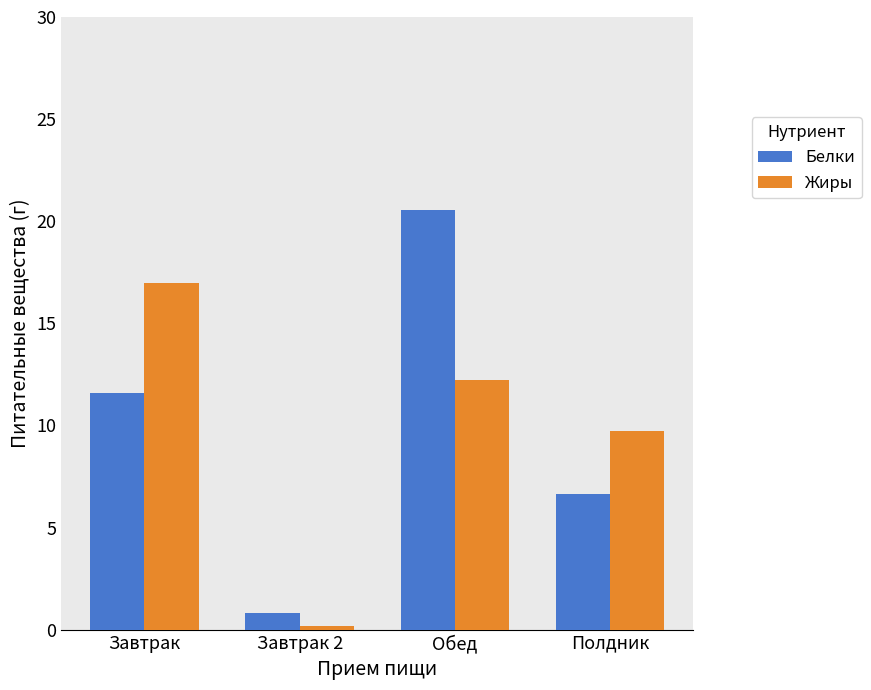

What is the spread (max minus min) of values at Завтрак 2?

0.6